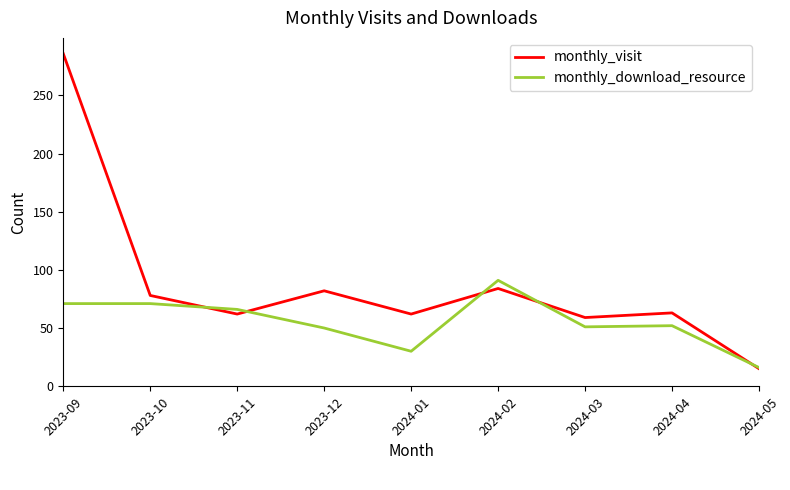

The value of monthly_visit at 2023-10 is 78. True or false?

True